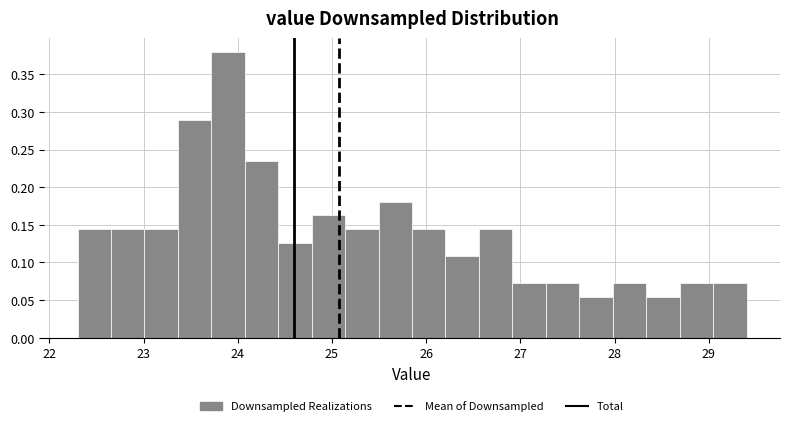

Read against the x-axis, roughly where is the centre of the tallest bar?

23.9